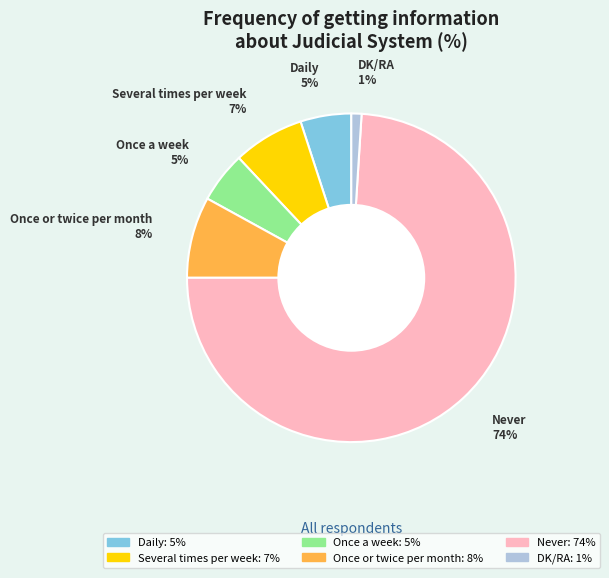

Which slice is the largest?

Never